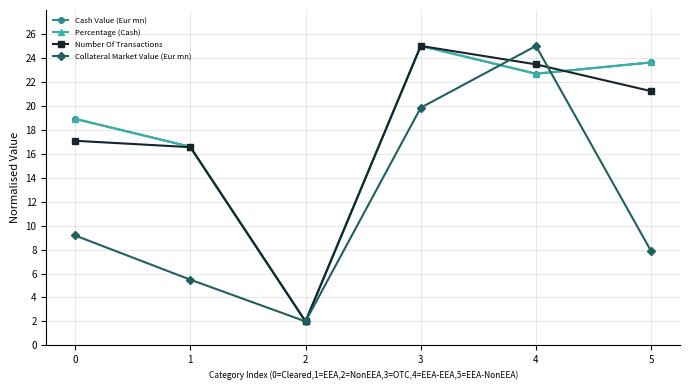

Where does the Cash Value (Eur mn) series first go above 22?

3